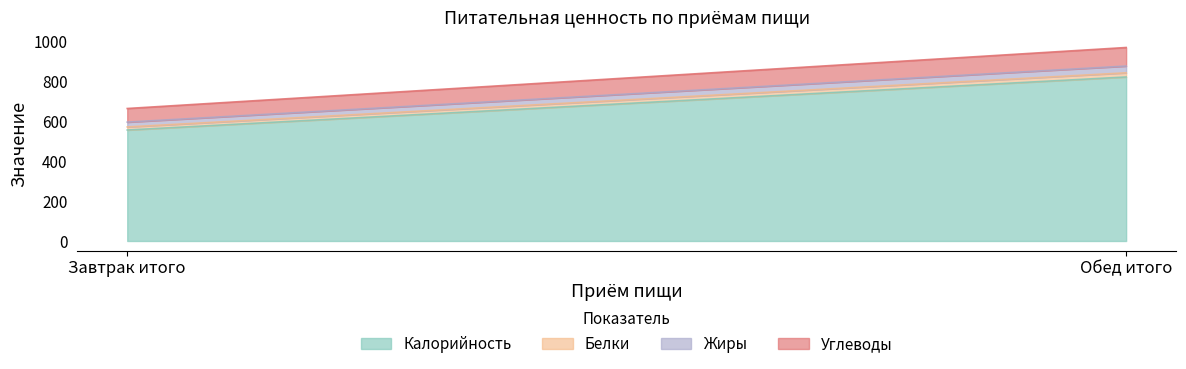

Is the value of Жиры at Обед итого greater than the value of Калорийность at Завтрак итого?

No